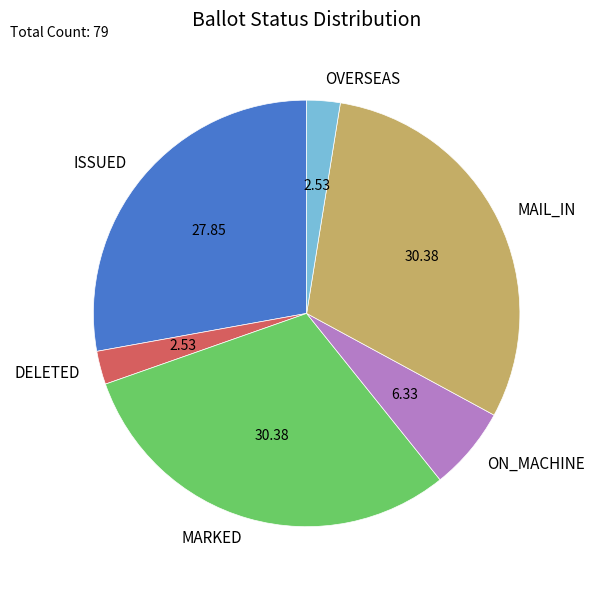

Is there any slice that represents more than half of the pie?

No